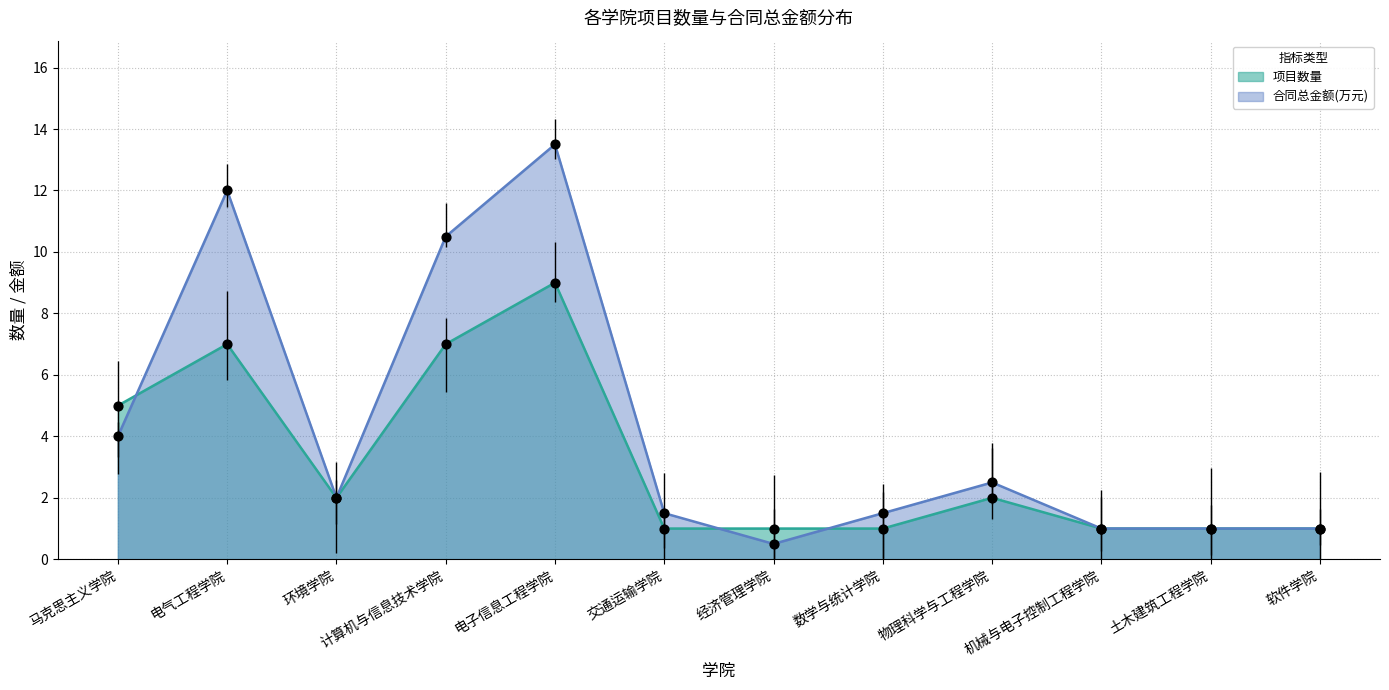

What is the total value across all series at 电子信息工程学院?

22.5